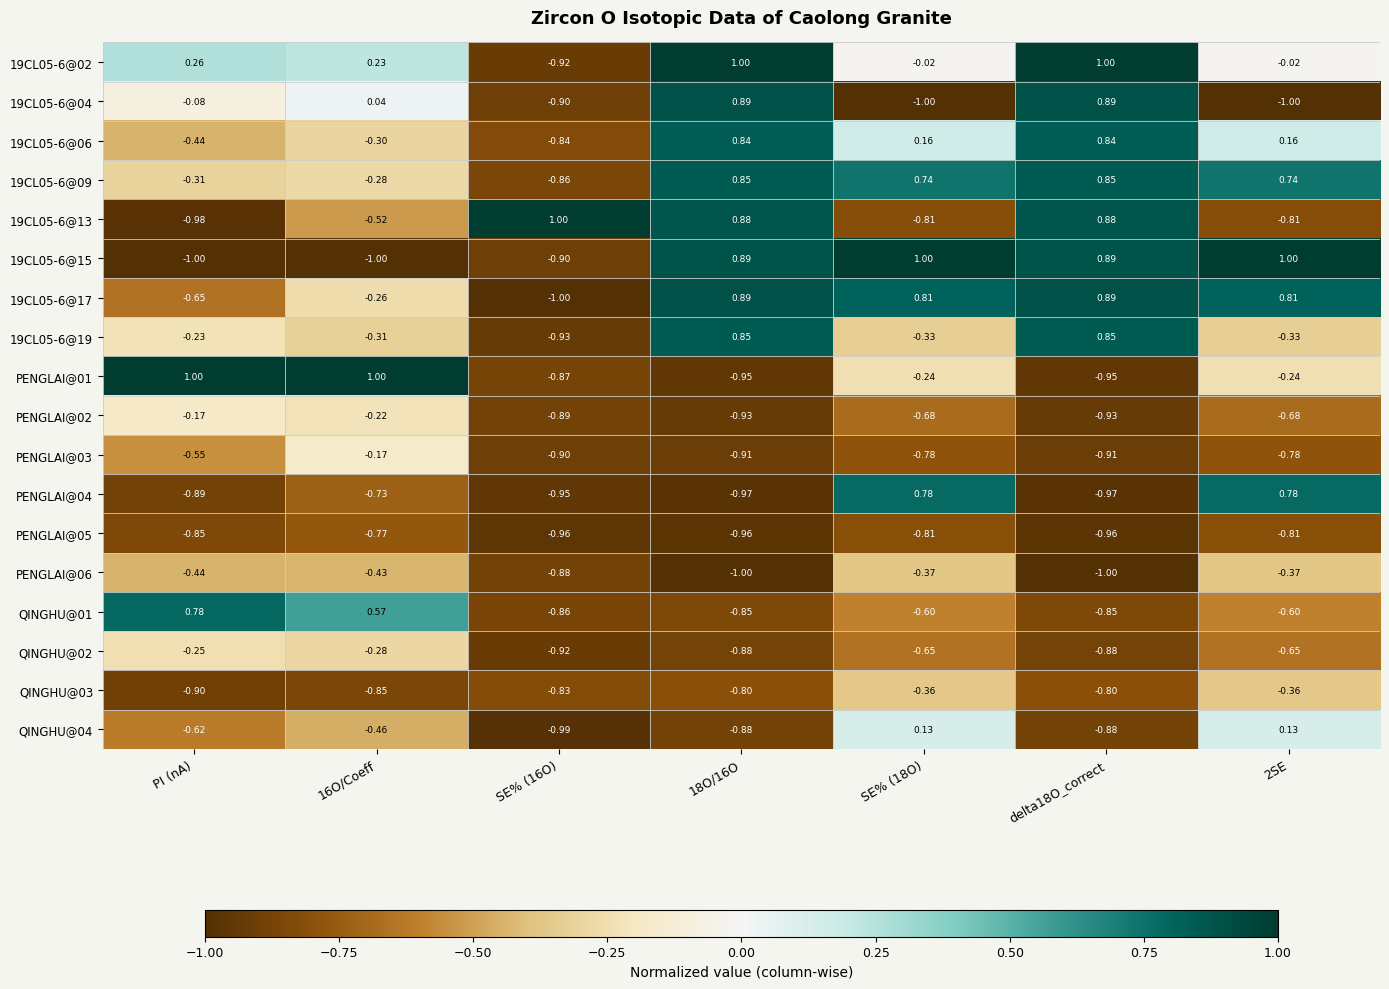

What is the maximum value shown in the chart?

1.0